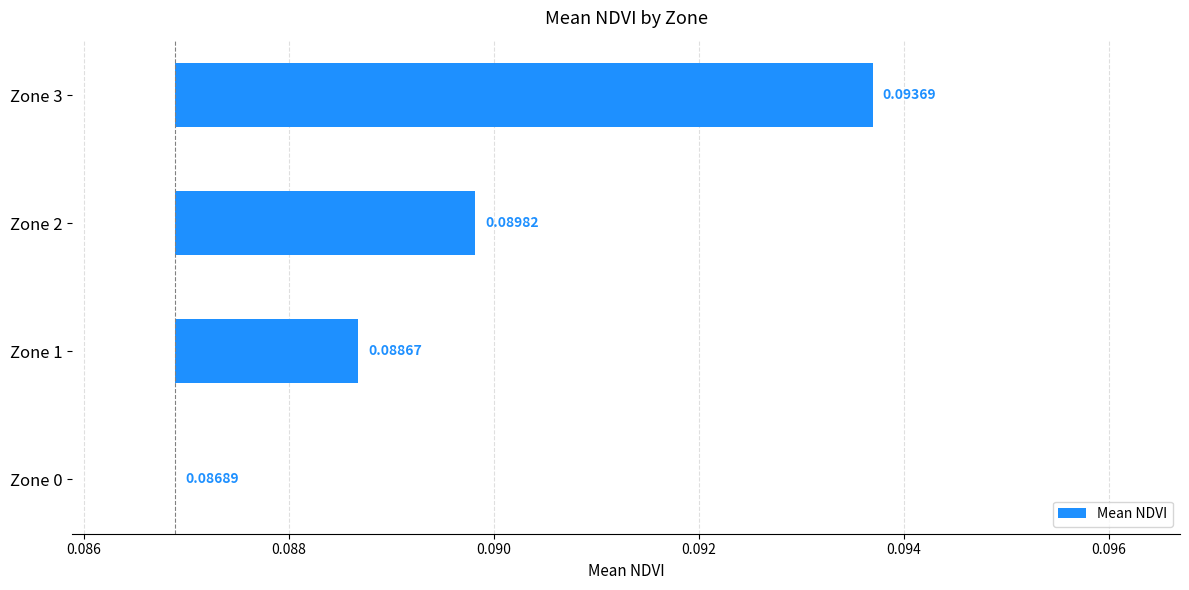

How many values are between 0 and 1?

4